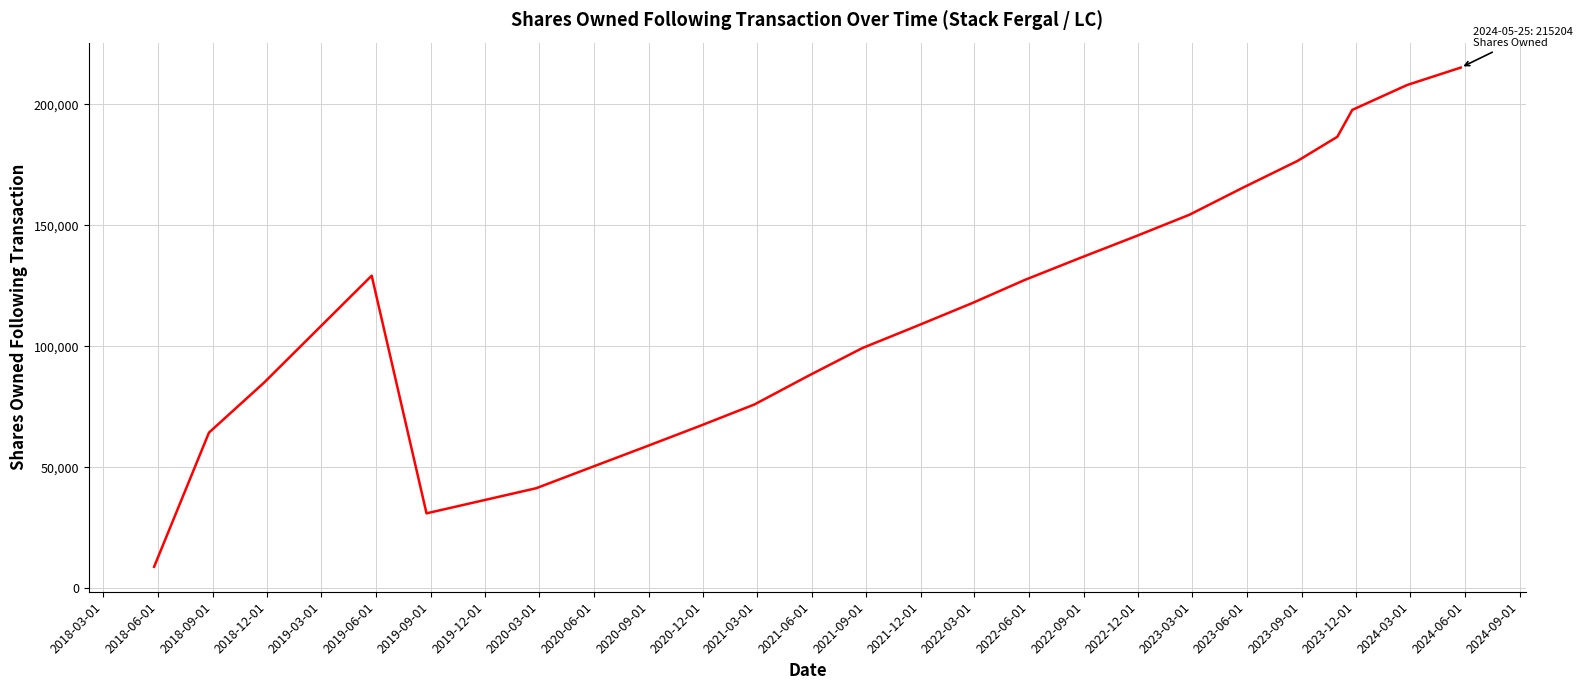

What is the maximum value shown in the chart?

215204